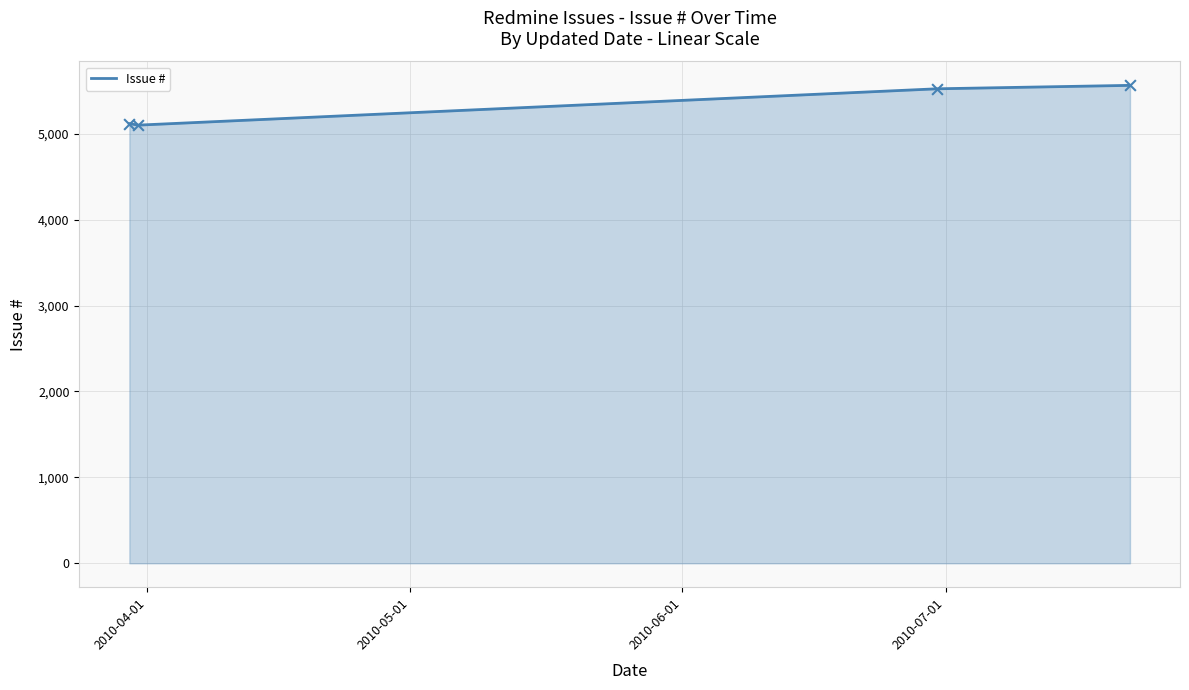

What is the average value?

5327